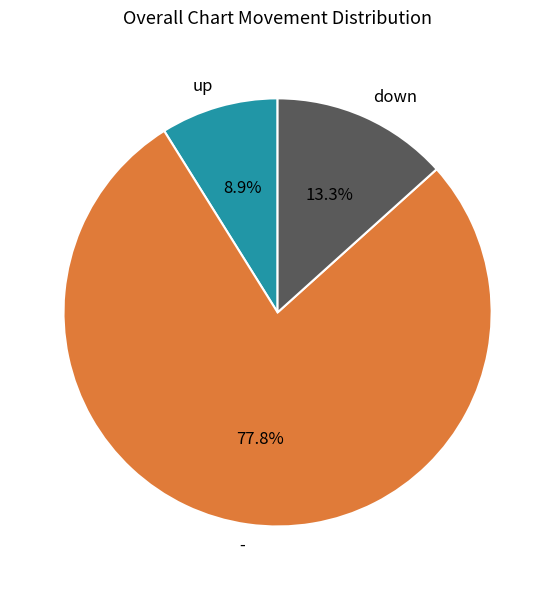

To the nearest percent, what percentage of the pie is -?

78%